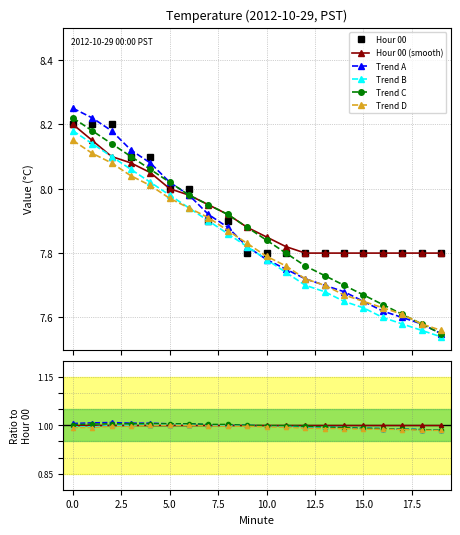

At which label does Trend A reach its minimum?

19